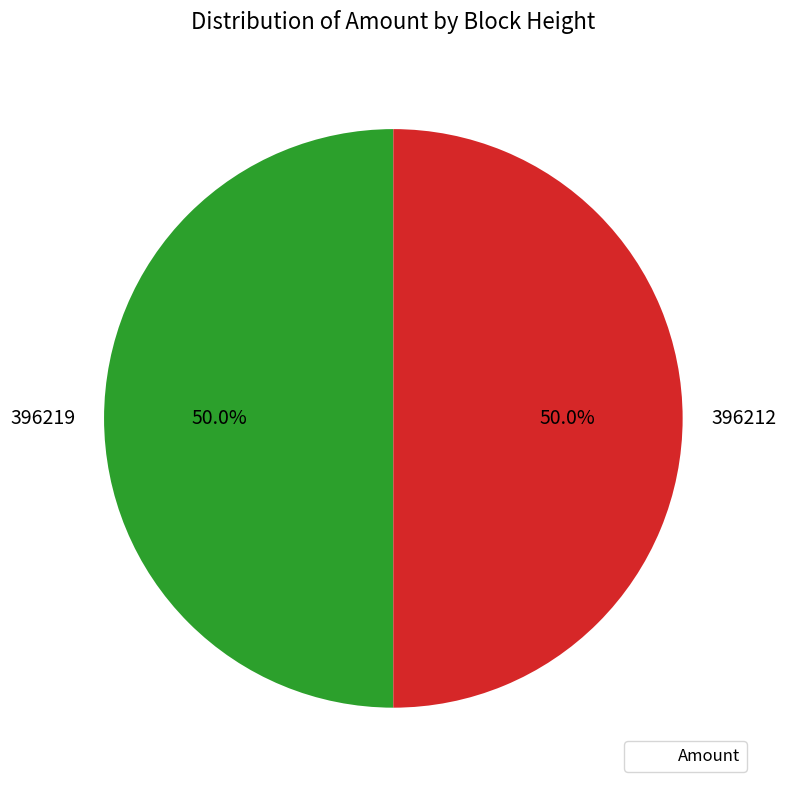

Do 396212 and 396219 together represent more than half of the pie?

Yes